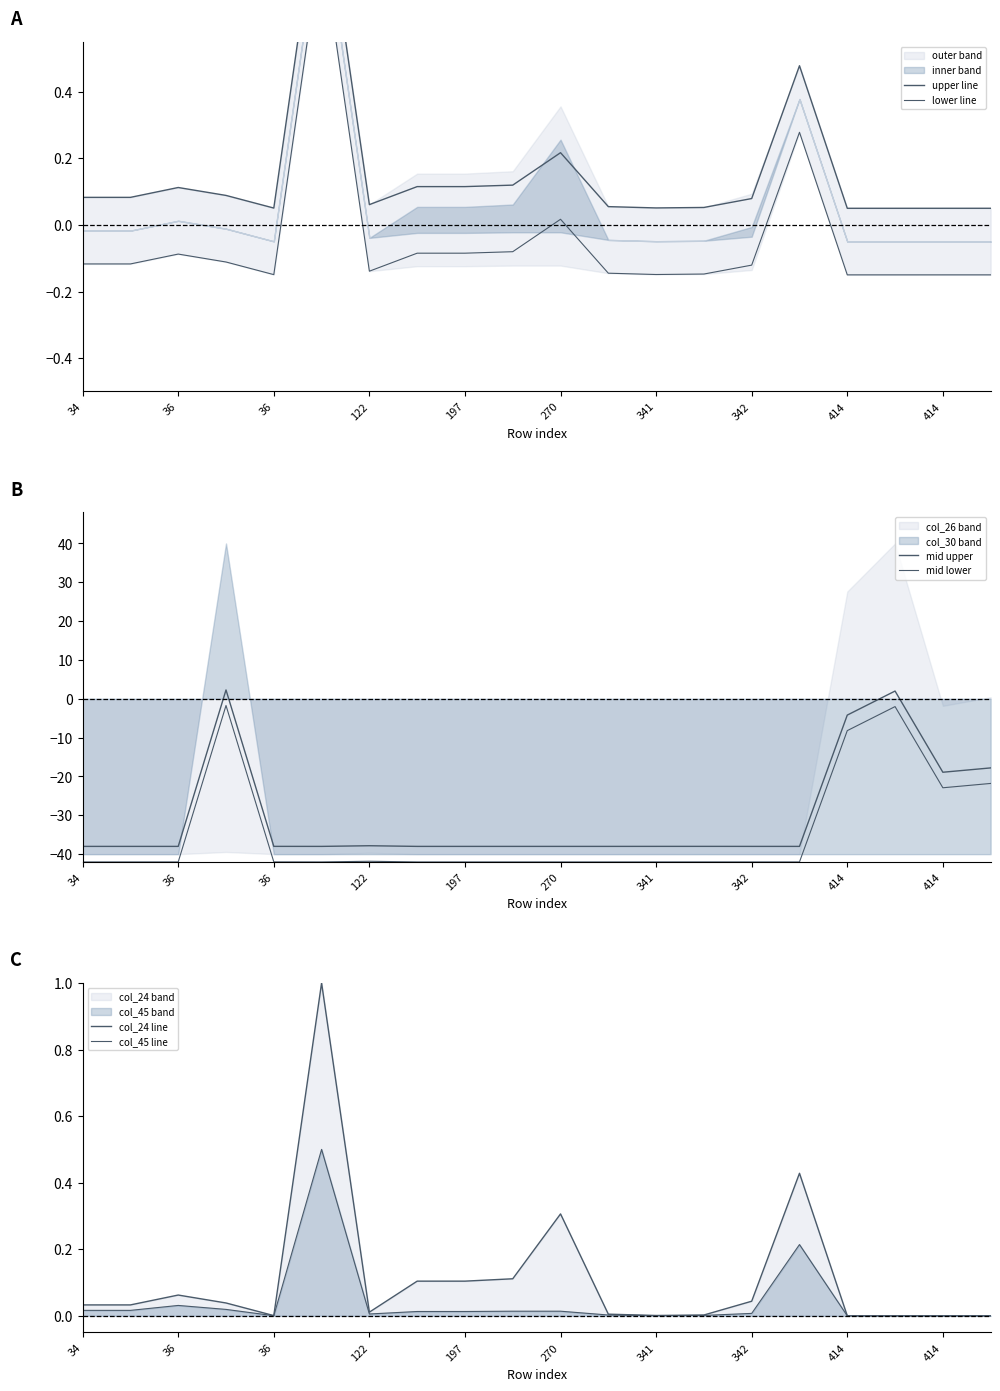

After their last crossing, which series has the higher values: mid upper or lower line?

lower line